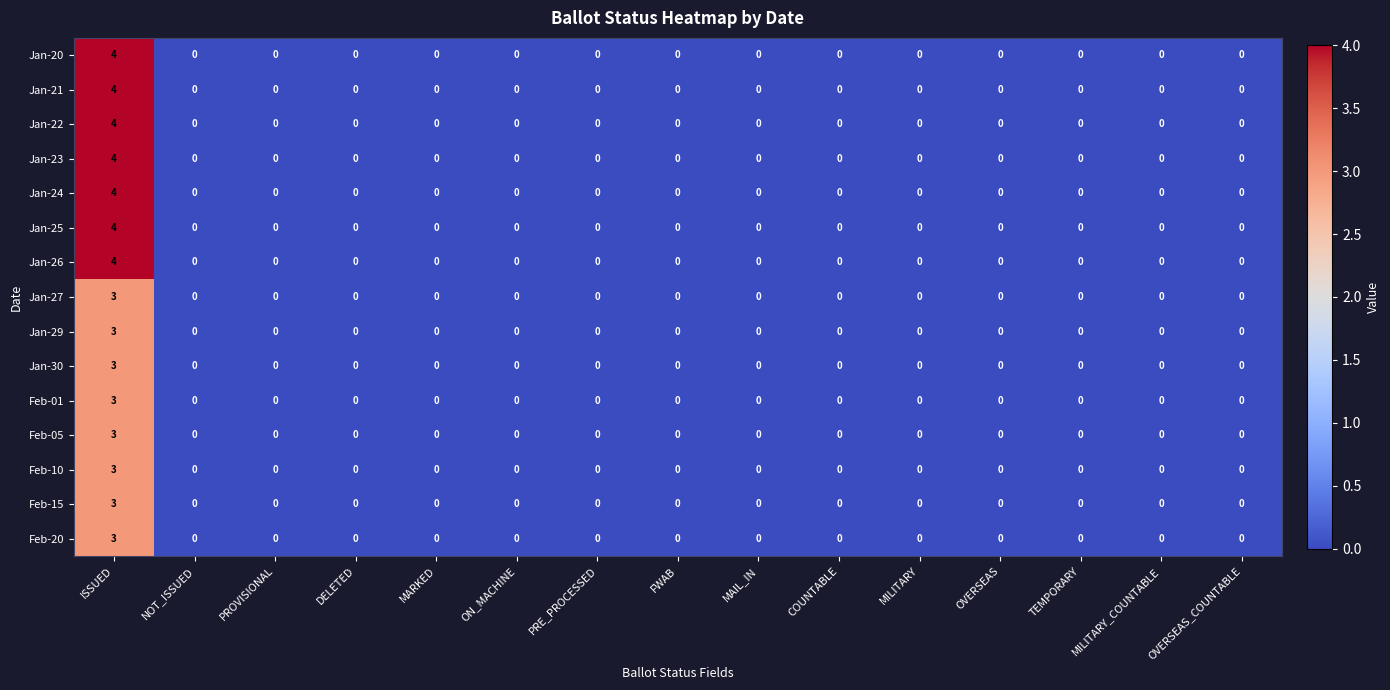

What is the difference between the maximum and second lowest values in the Jan-29 series?

3